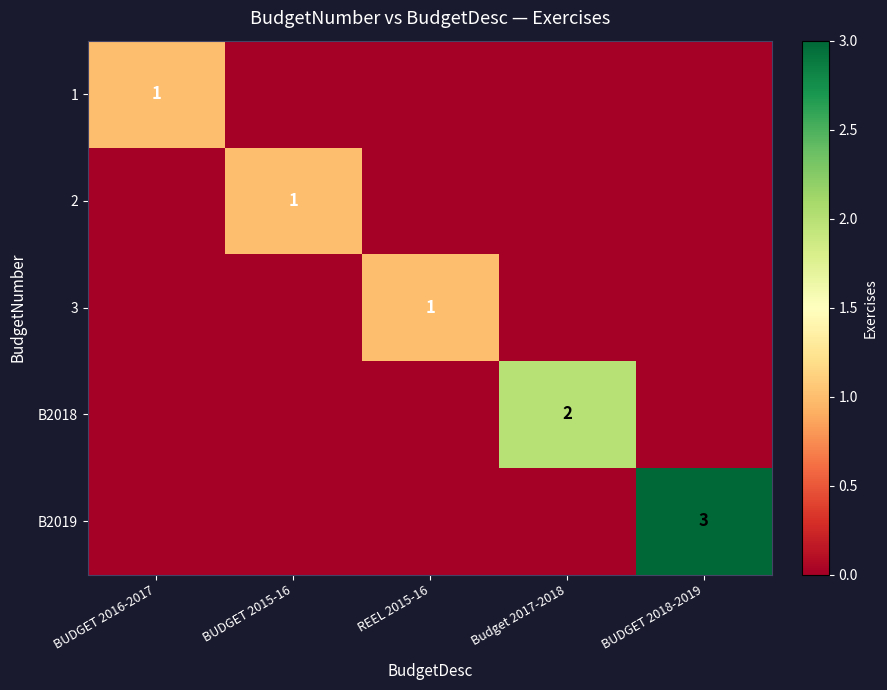

The 2 series shows 1 at BUDGET 2015-16. True or false?

True